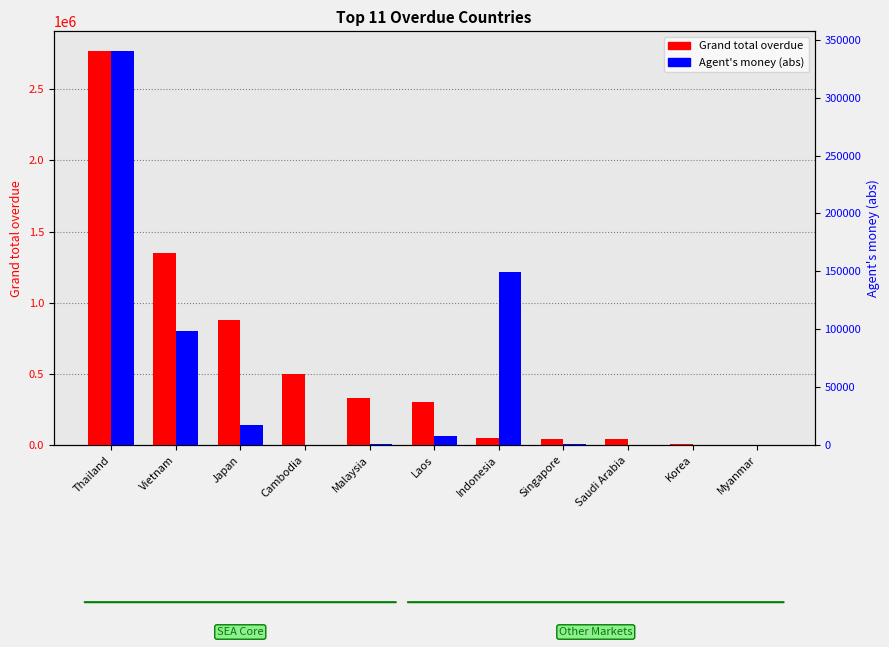

Between Thailand and Myanmar, which series saw the biggest shift?

Grand total overdue